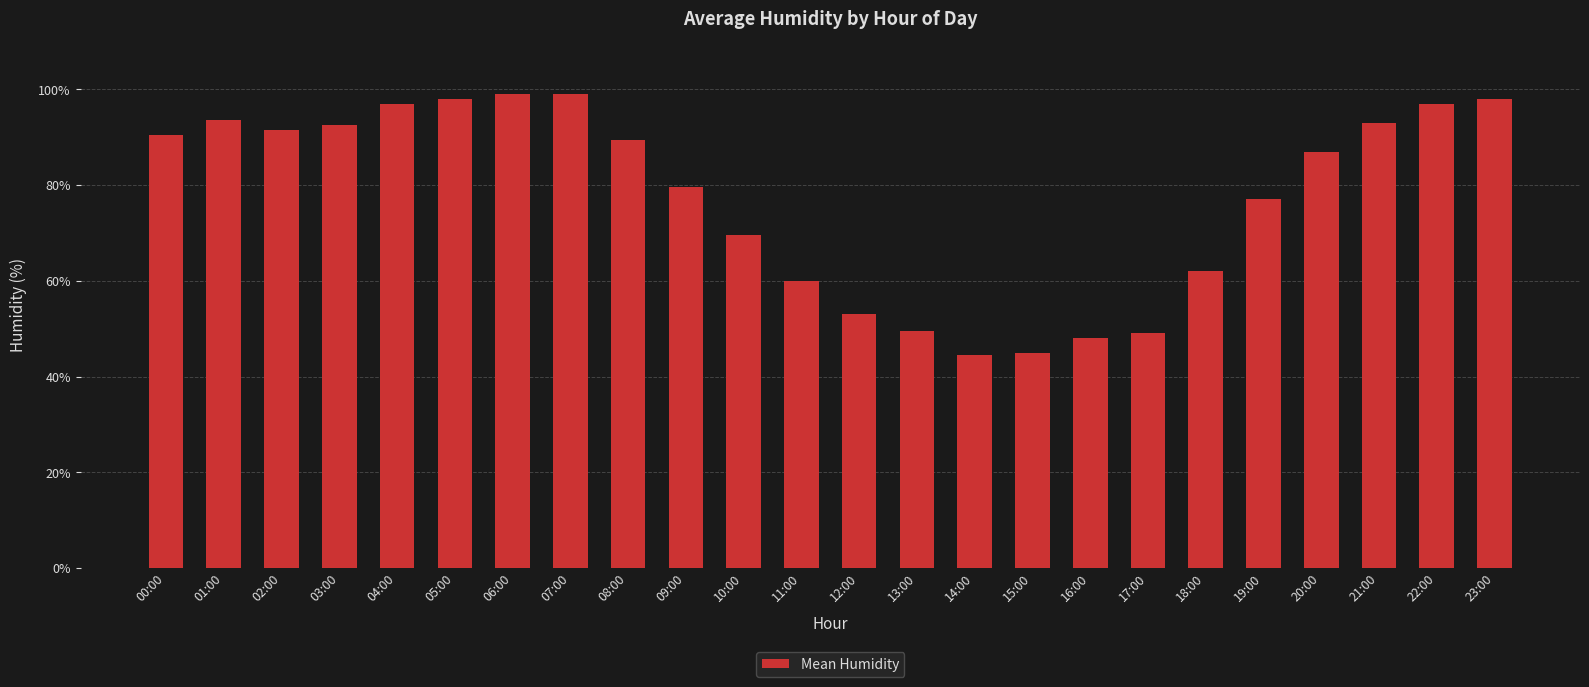

What is the average value?

77.6